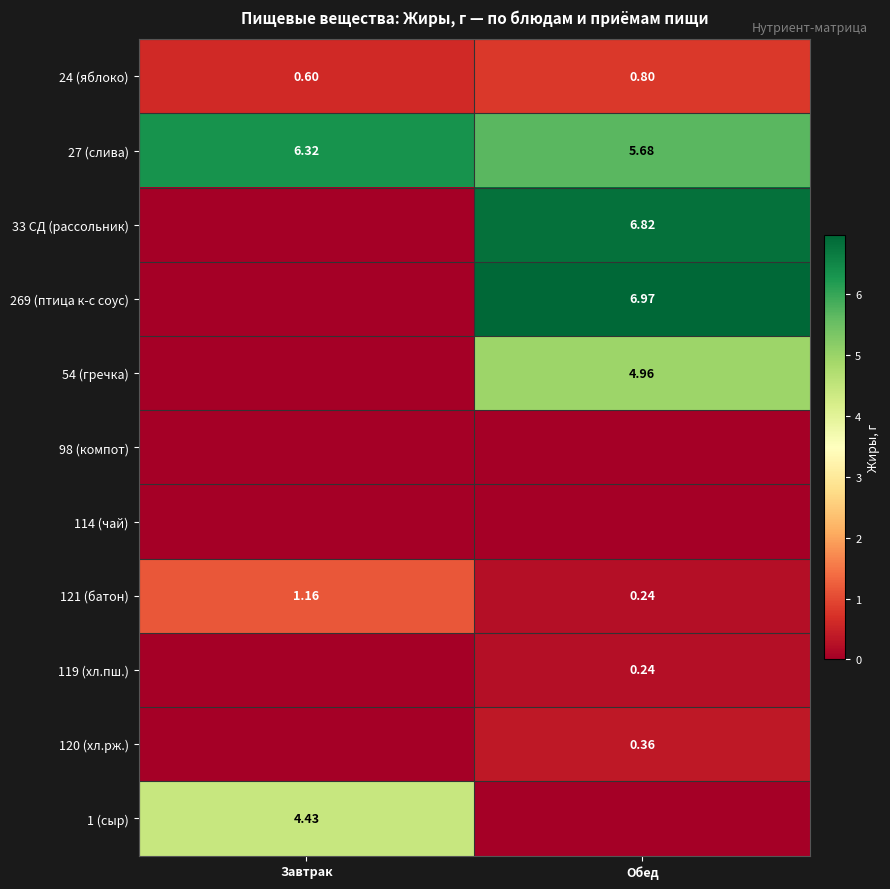

Is the value of 27 (слива) at Обед greater than the value of 269 (птица к-с соус) at Обед?

No